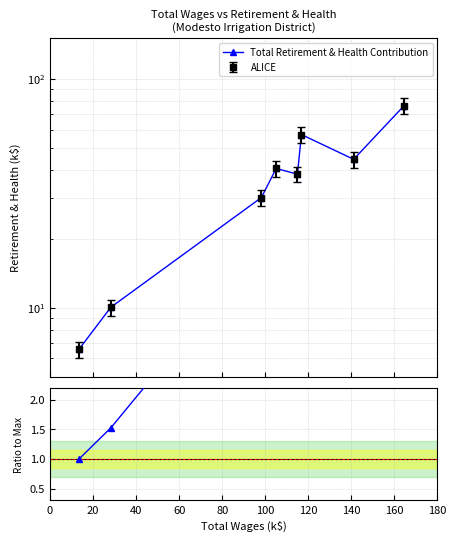

What is the difference between the maximum and minimum values in the Ratio to Max series?

10.6